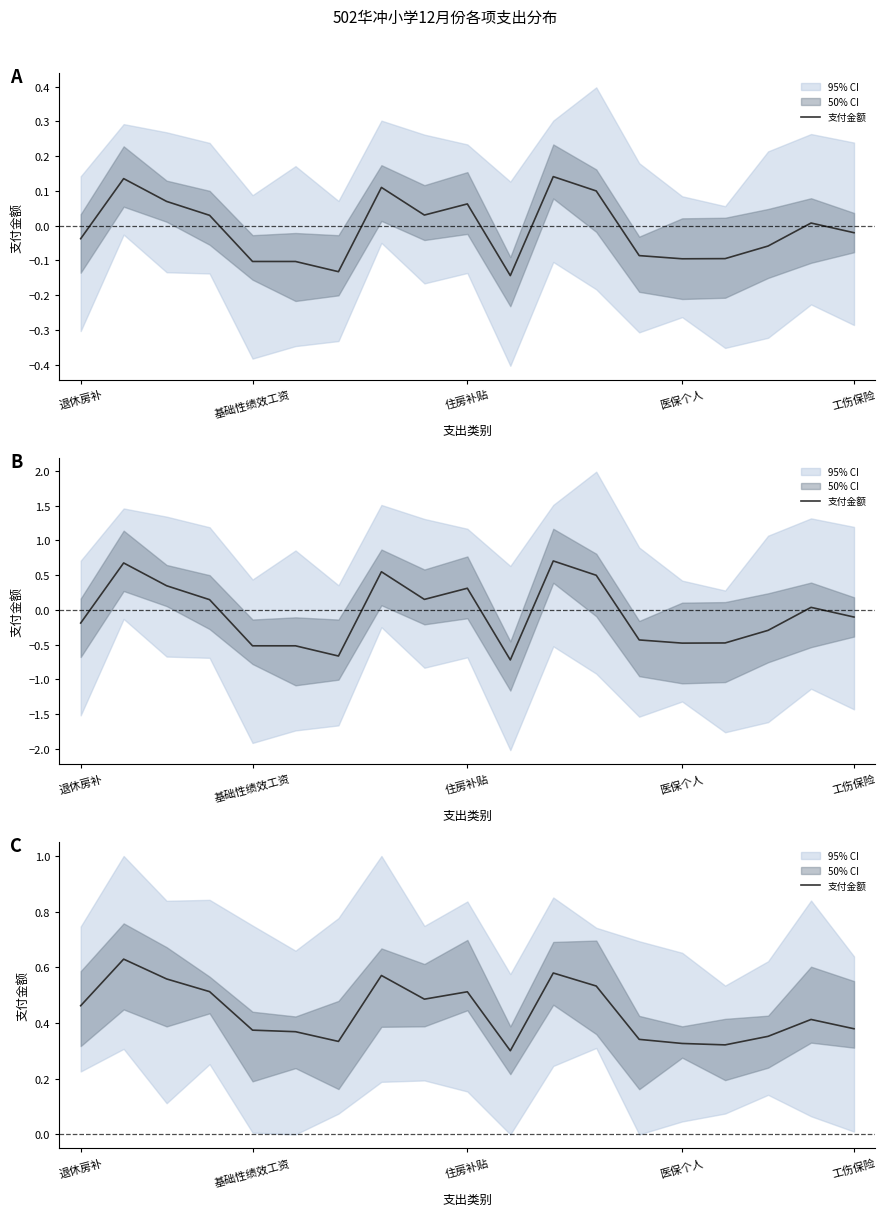

What is the sum of the values at 住房补贴 and 7?

1.1